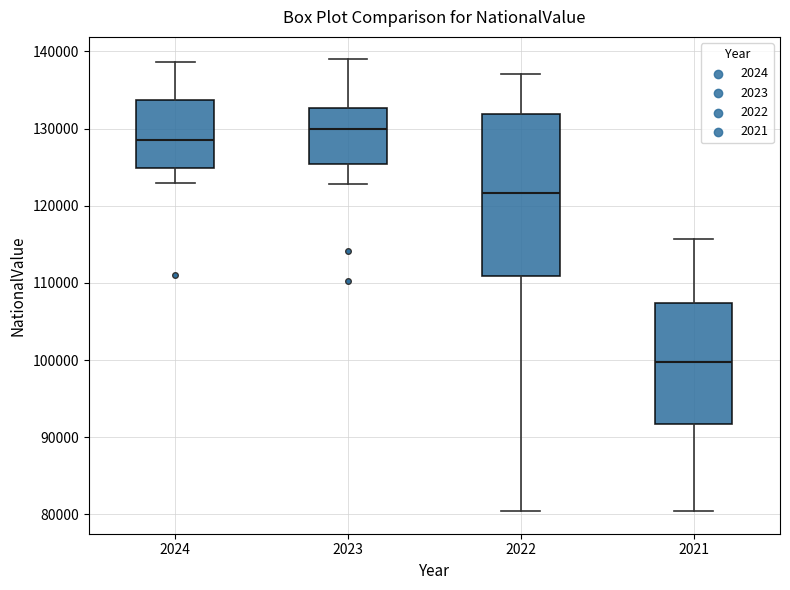

Which box has the lowest median line?

2021